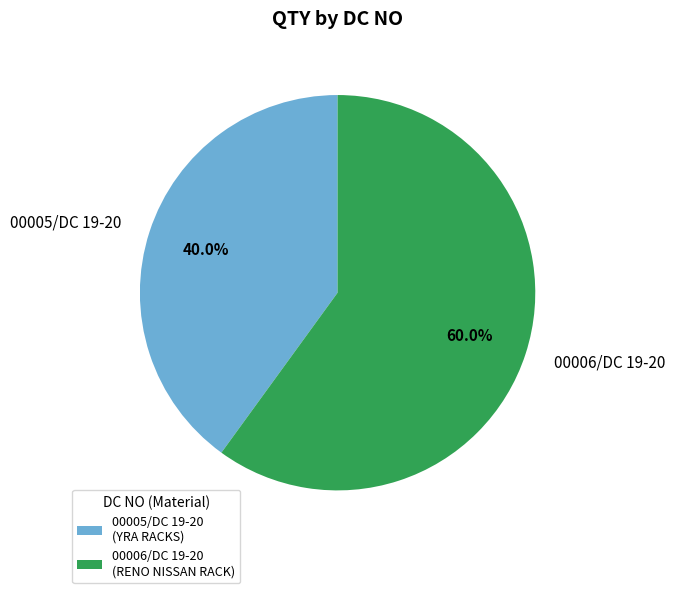

Rank the categories by value from lowest to highest.

00005/DC 19-20, 00006/DC 19-20